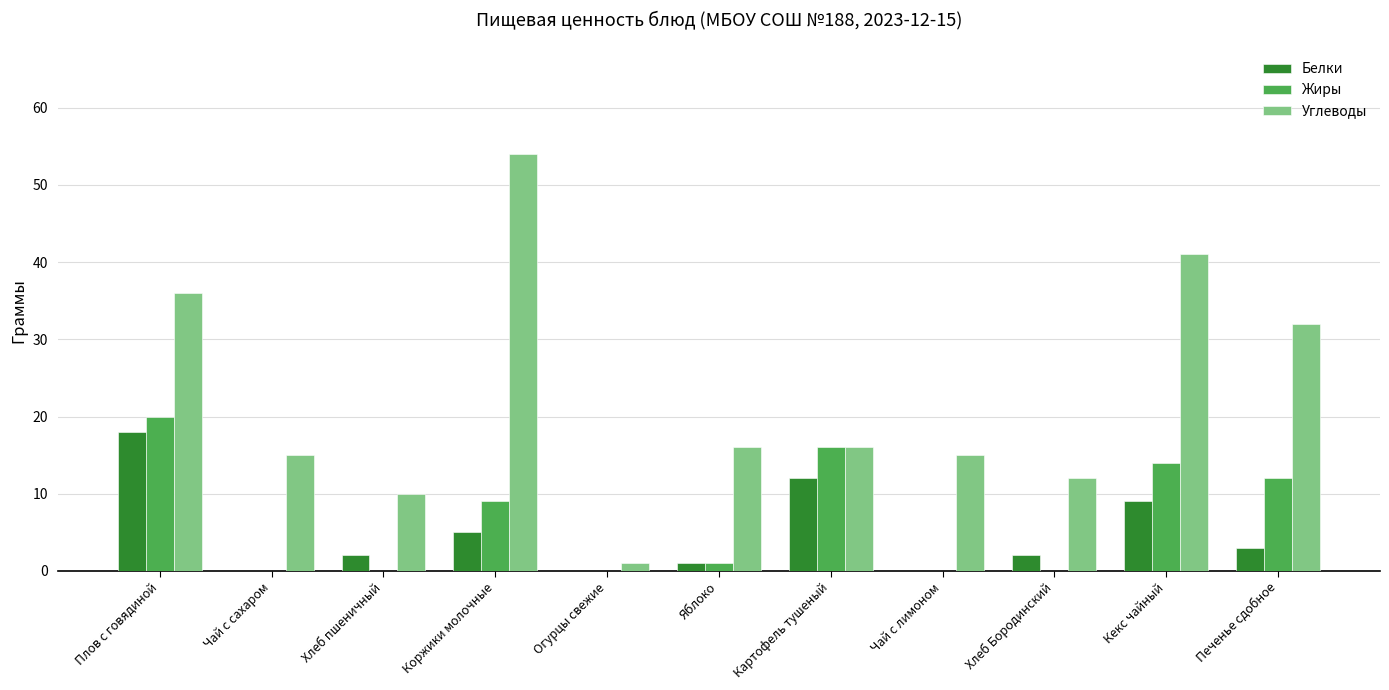

The Углеводы series shows 67 at Кекс чайный. True or false?

False